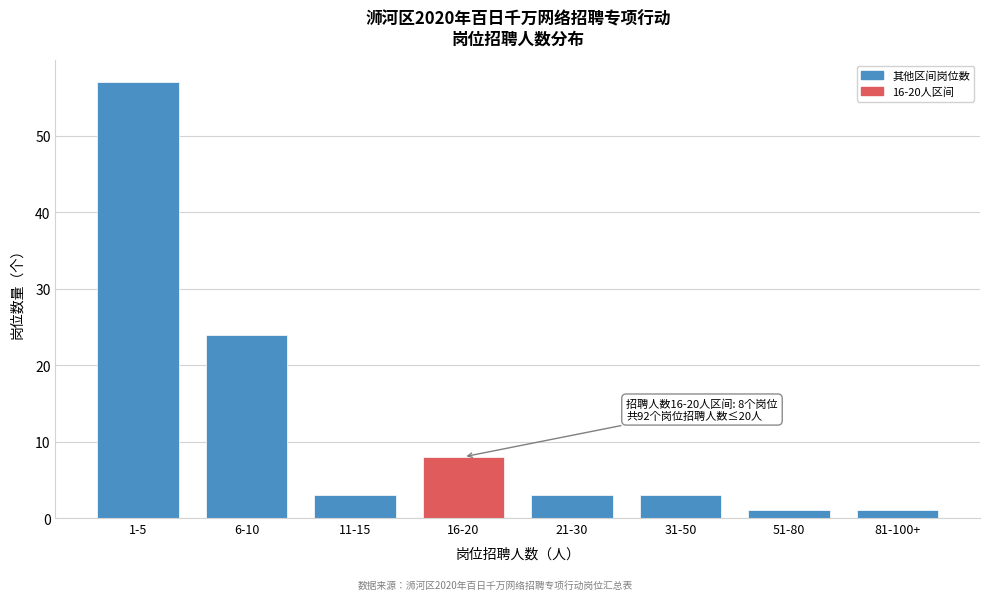

Reading left to right, list all the values displayed in this chart.

57	24	3	8	3	3	1	1